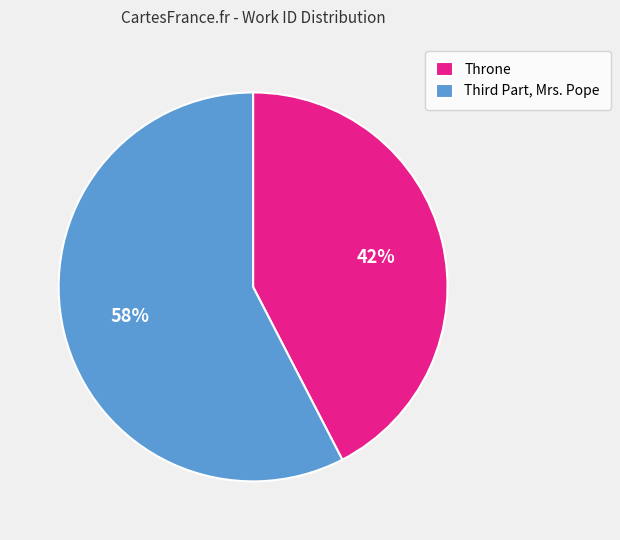

True or false: Throne accounts for 42% of the total.

True